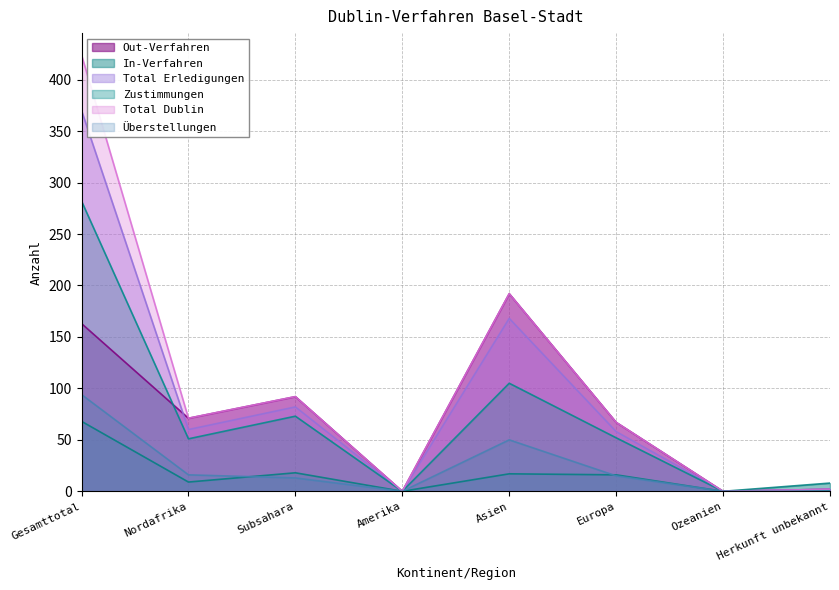

At which label is Total Dublin closest to 212?

Asien